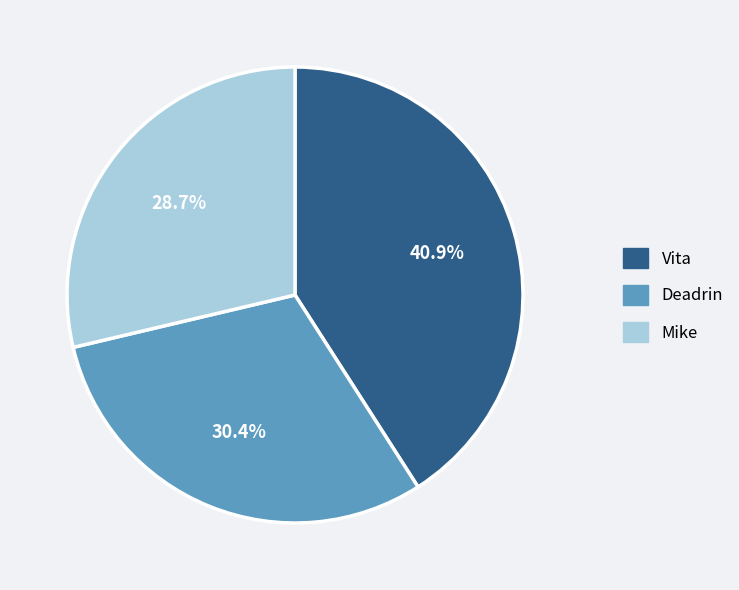

Count the number of slices in the pie.

3